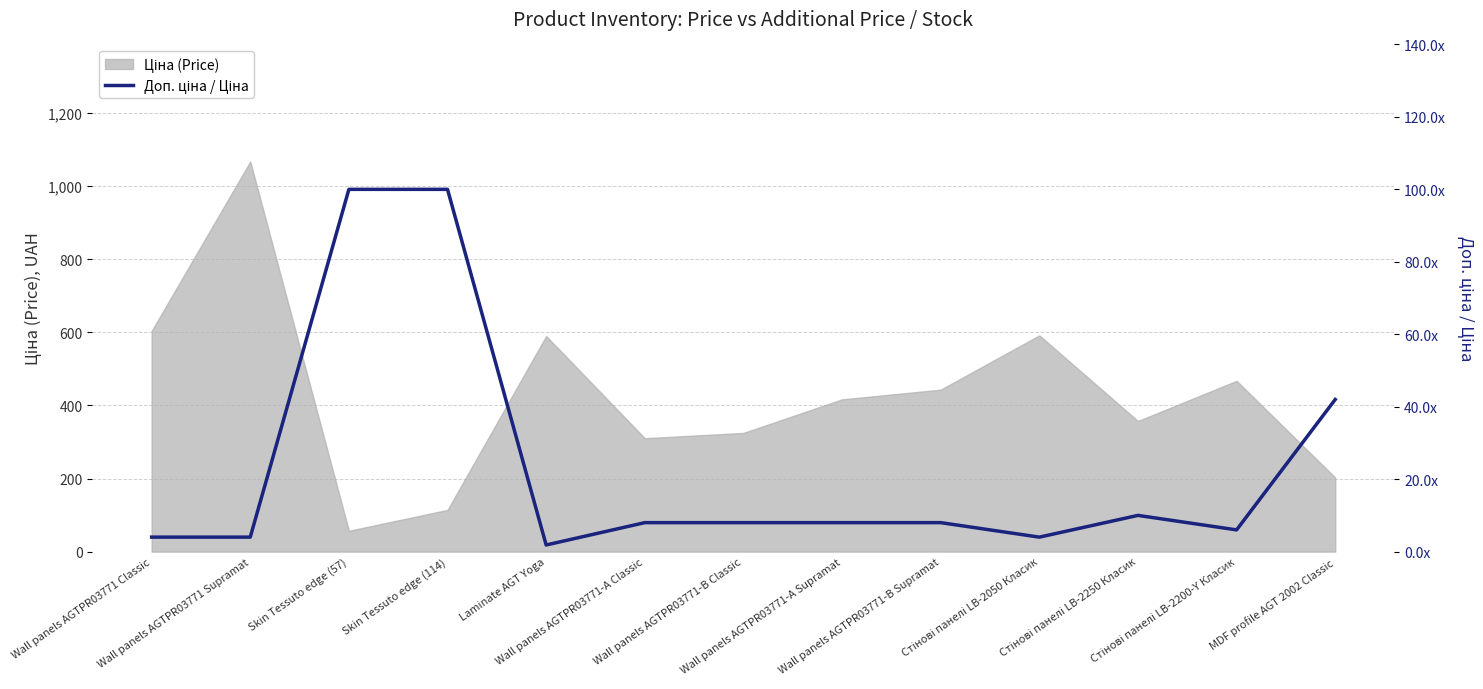

What is the change in value from Laminate AGT Yoga to Wall panels AGTPR03771-A Classic?

+6.2